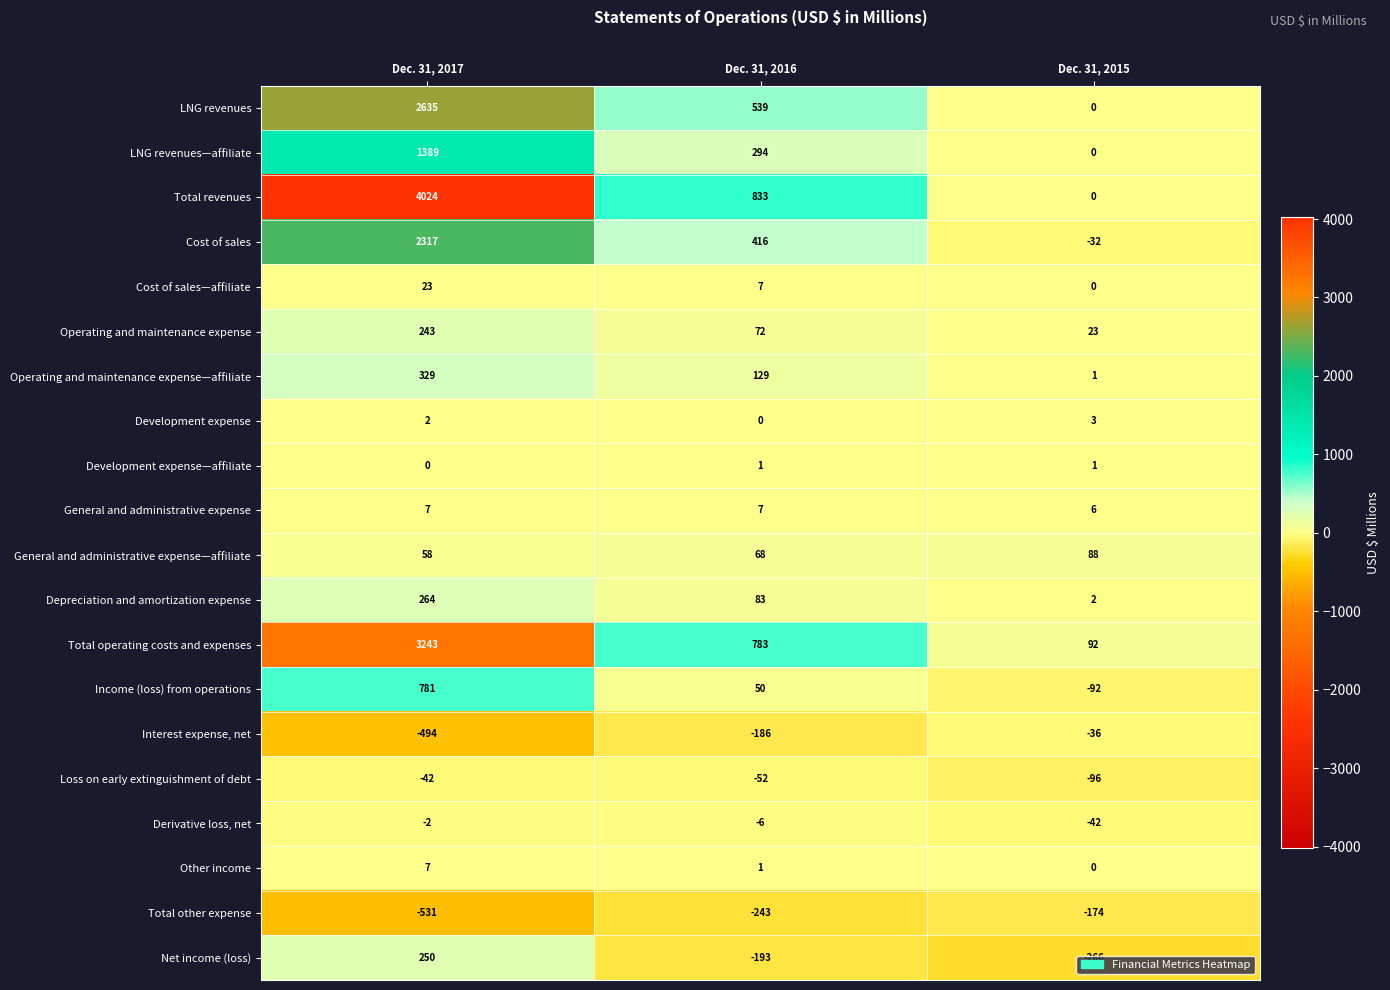

What is the difference between the highest and lowest values at Dec. 31, 2016?

1076